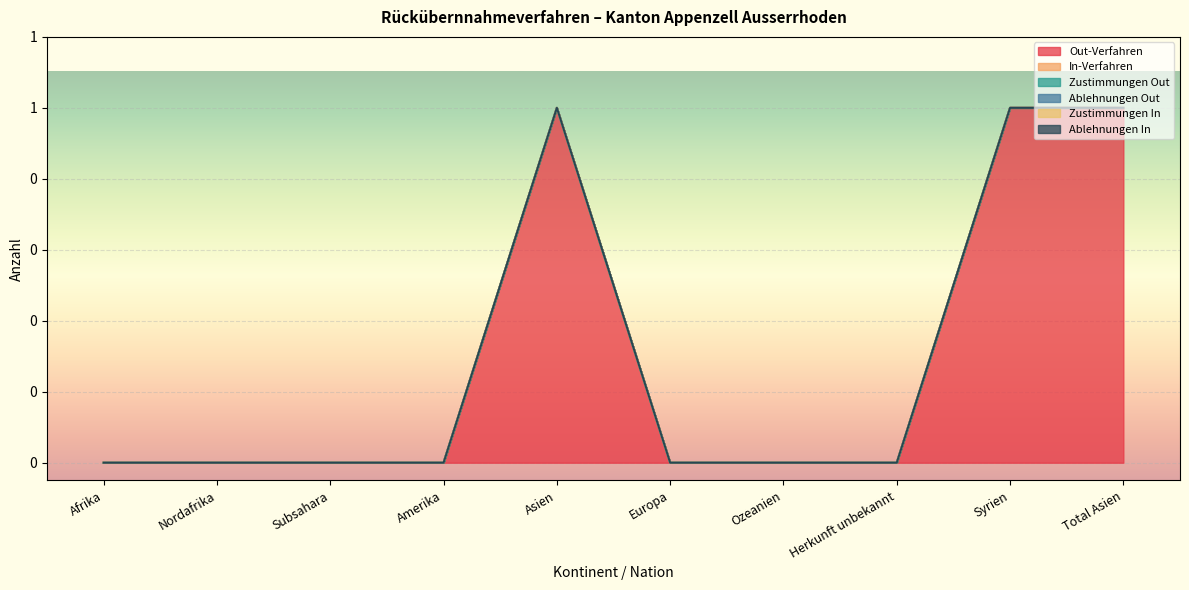

The Out-Verfahren series shows 0 at Herkunft unbekannt. True or false?

True